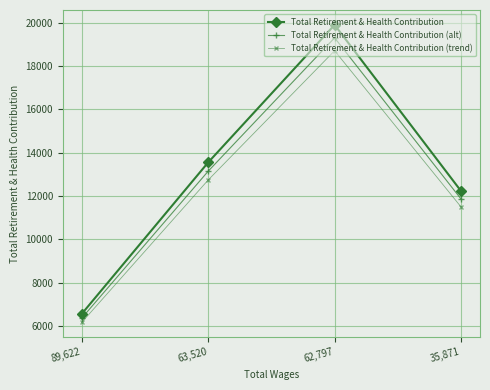

What are all the series names shown in the legend?

Total Retirement & Health Contribution, Total Retirement & Health Contribution (alt), Total Retirement & Health Contribution (trend)